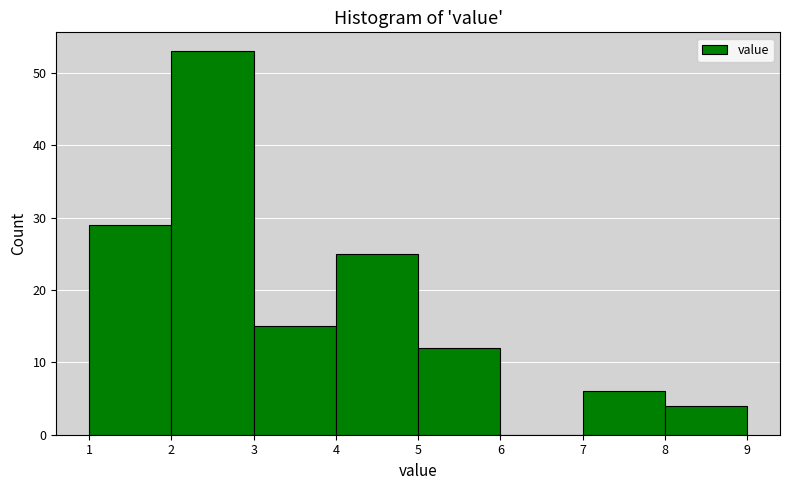

Reading left to right, transcribe this chart: for each bar, give the range it covers on the x-axis and its height. The values are not printed on the chart, so give them approximately, as read against the axis.

1 to 2: 29
2 to 3: 53
3 to 4: 15
4 to 5: 25
5 to 6: 12
6 to 7: 0
7 to 8: 6
8 to 9: 4